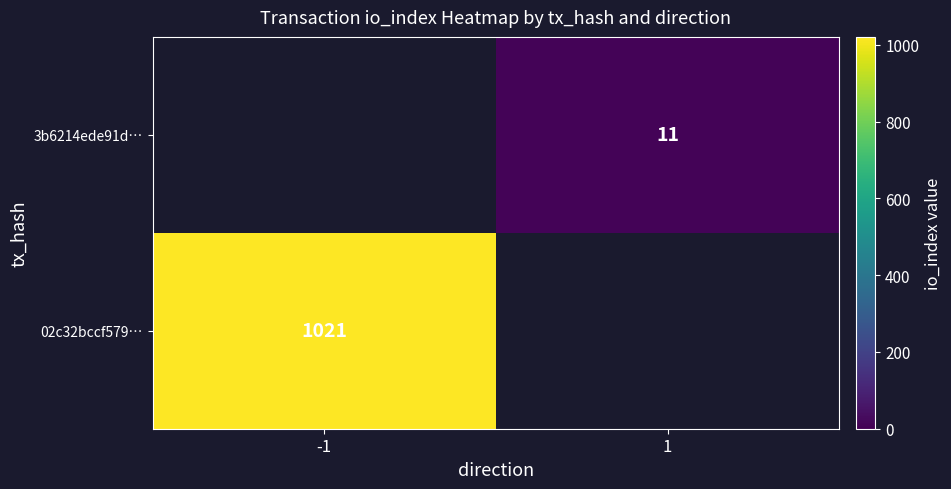

The value of 3b6214ede91d… at 1 is 11. True or false?

True